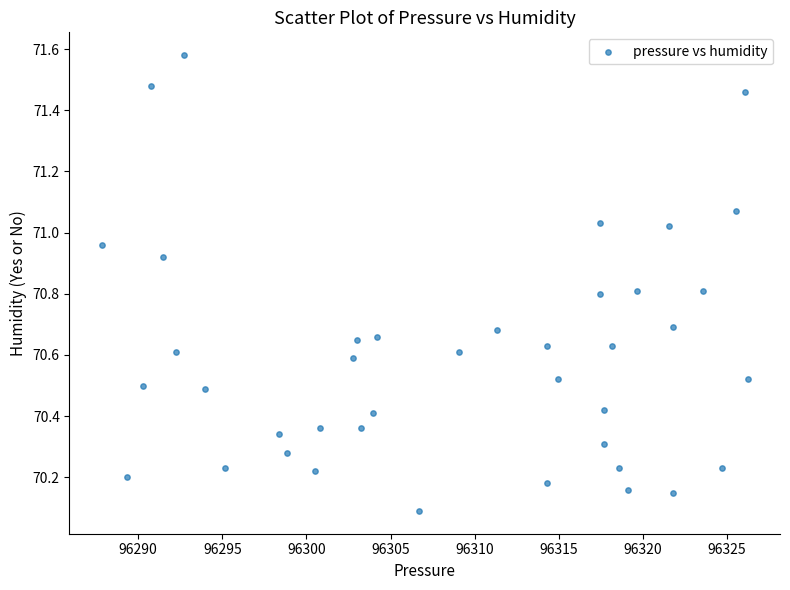

What Y value in the scatter plot is closest to 70?

70.1